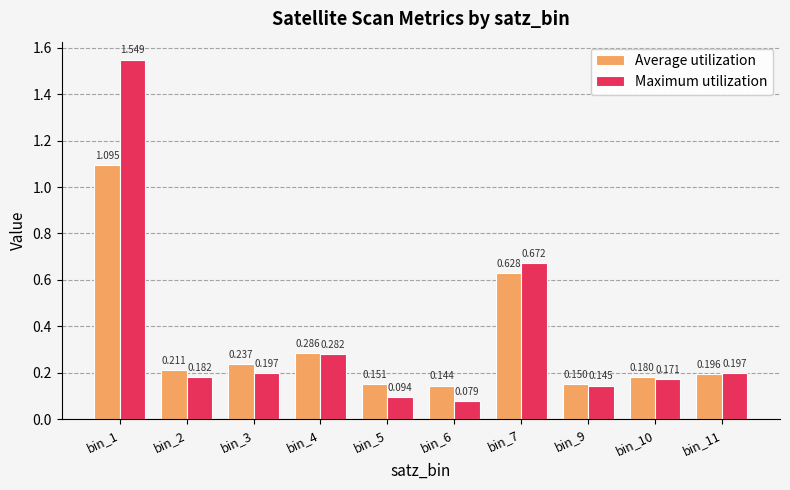

What is the difference between the maximum and minimum values in the Average utilization series?

1.0